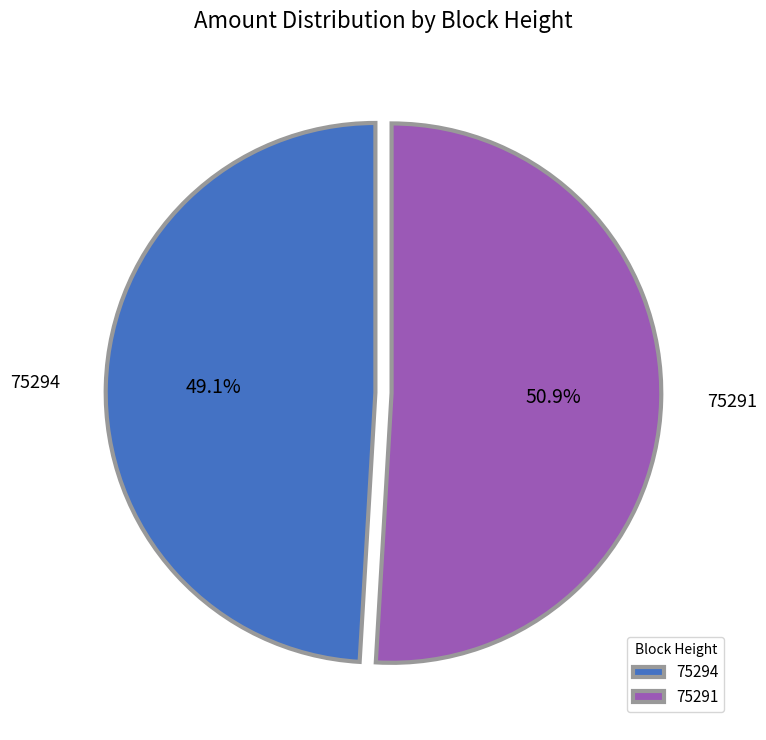

Combined, do 75291 and 75294 account for over 50%?

Yes